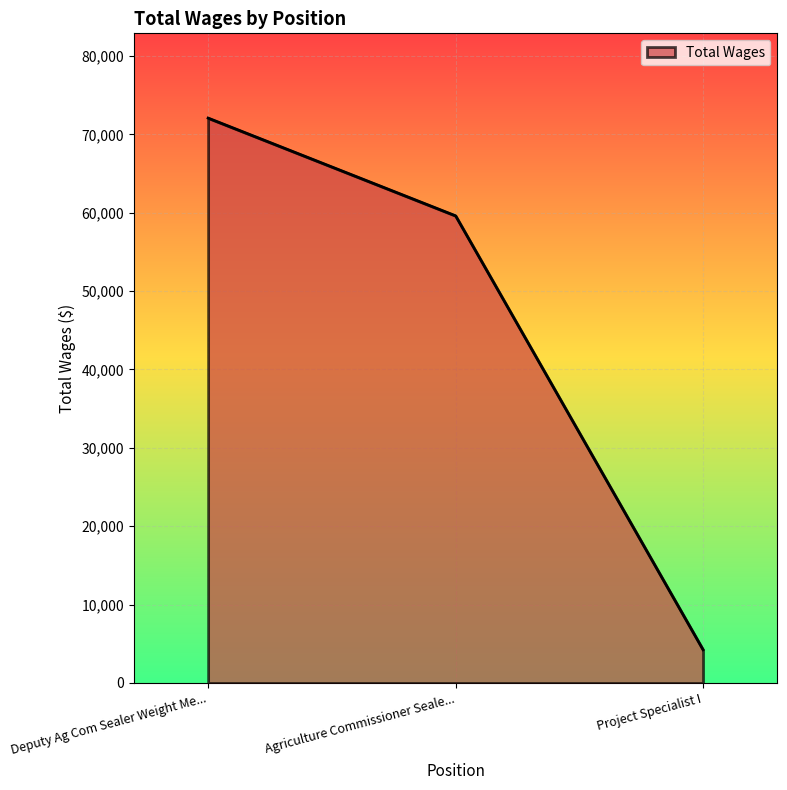

What is the change in value from Agriculture Commissioner Seale... to Project Specialist I?

-55368